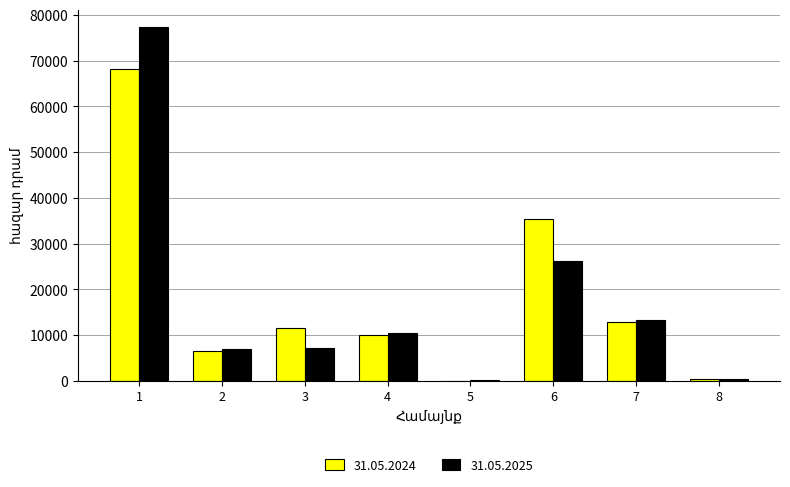

Is the value of 31.05.2025 at 5 greater than the value of 31.05.2024 at 3?

No